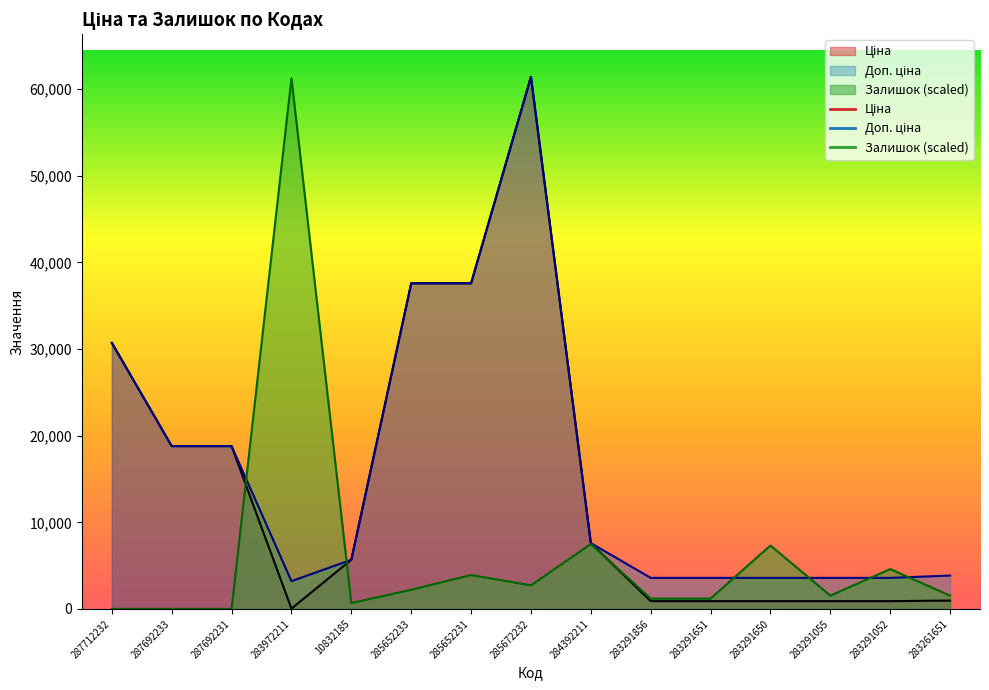

What is the highest value of the Доп. ціна series?

61434.3